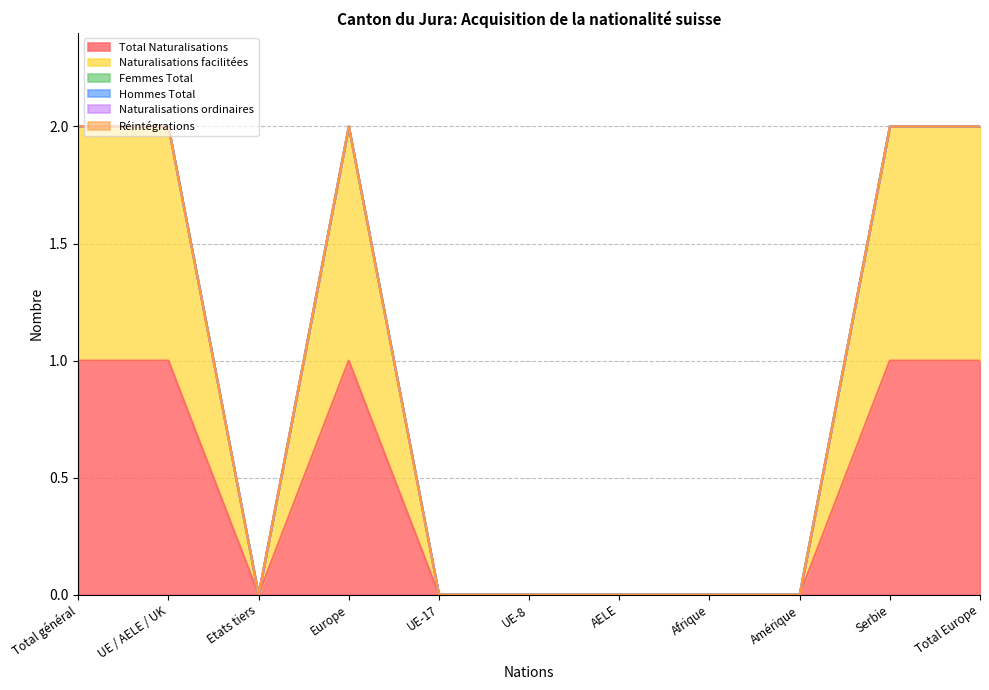

What is the label of the 5th point from the right?

AELE